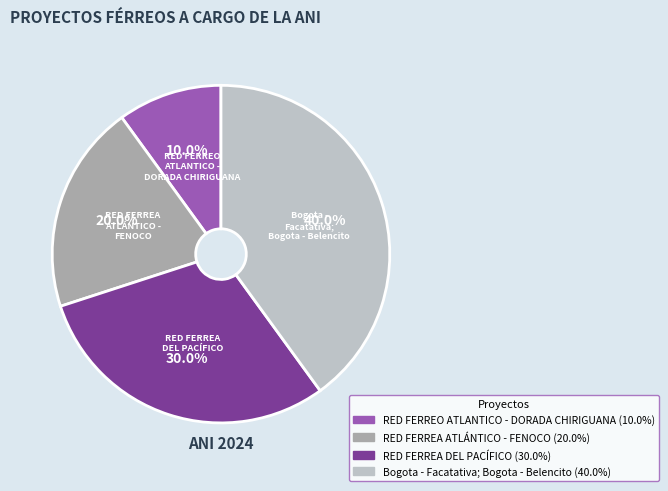

Do Bogota - Facatativa; Bogota - Belencito and RED FERREA ATLÁNTICO - FENOCO together represent more than half of the pie?

Yes